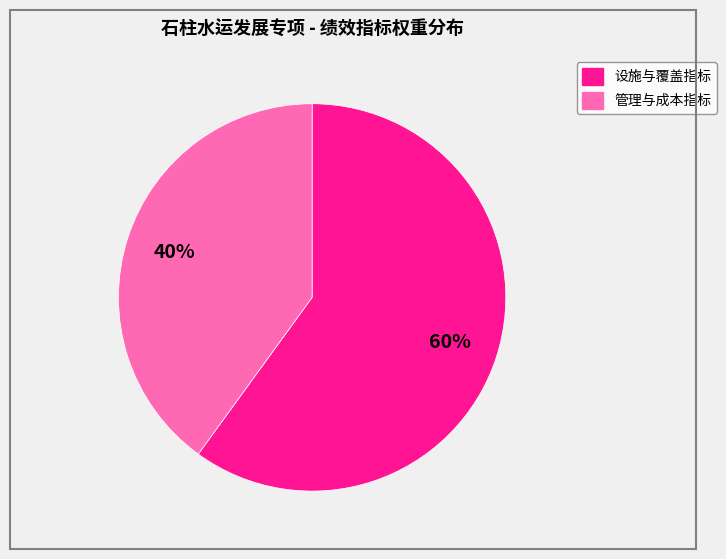

How many slices are in this pie chart?

2